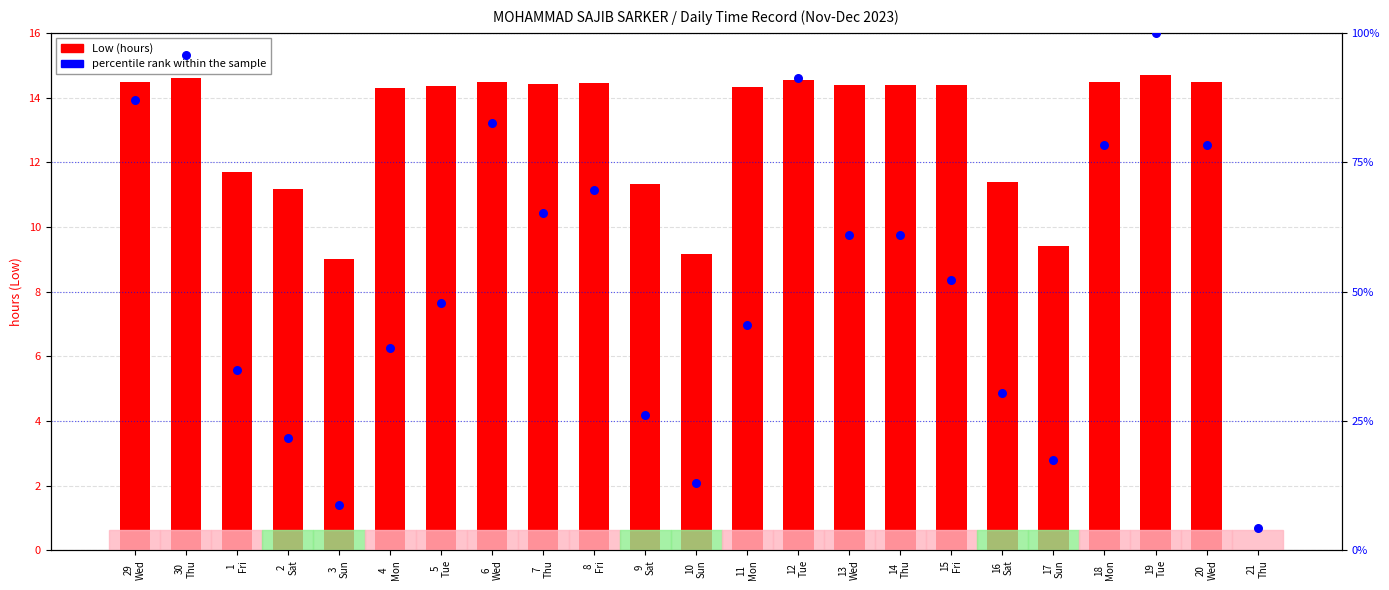

Which series reaches the maximum Y coordinate?

percentile rank within the sample